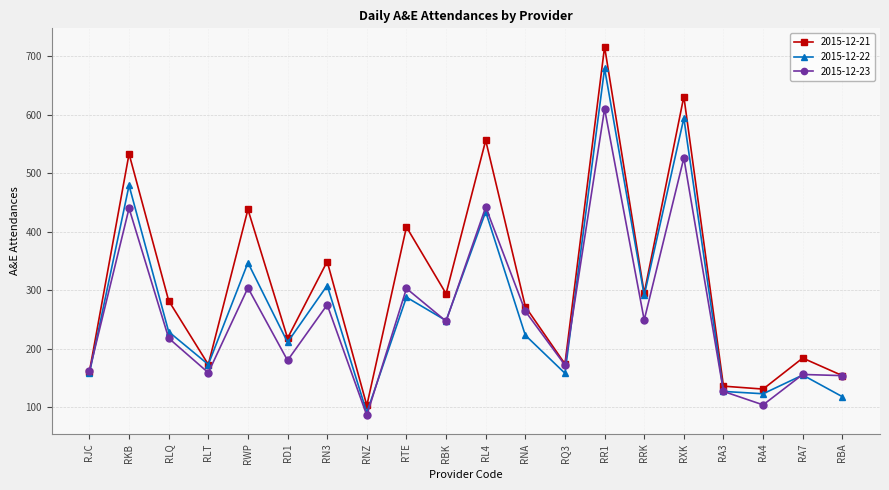

Is the value of 2015-12-23 at RA4 greater than the value of 2015-12-22 at RBK?

No